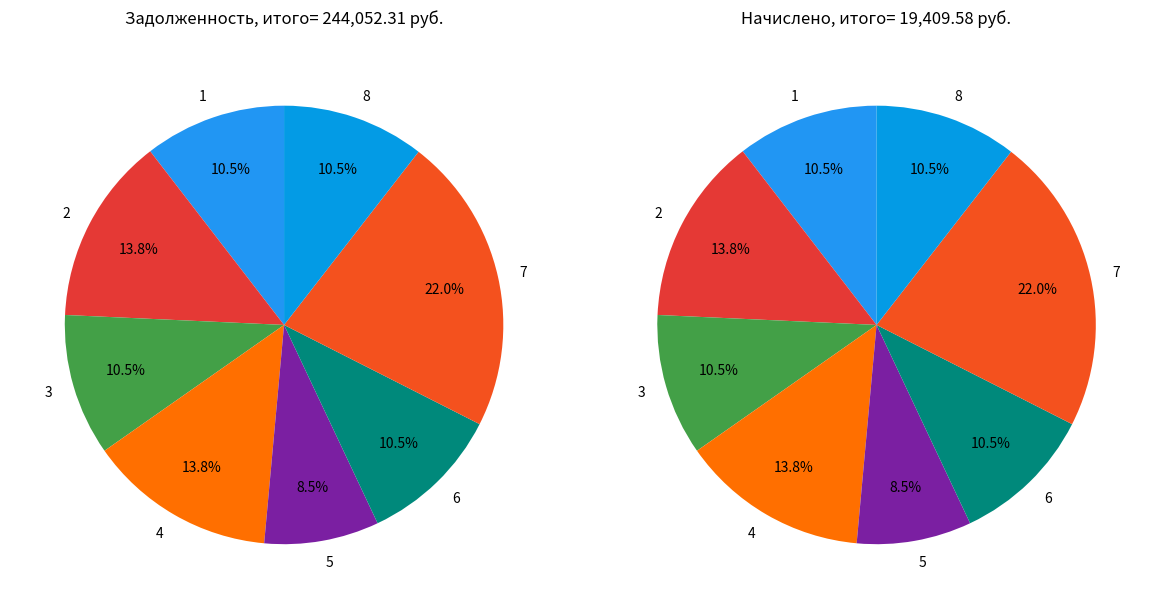

Is 3 the majority of the pie?

No